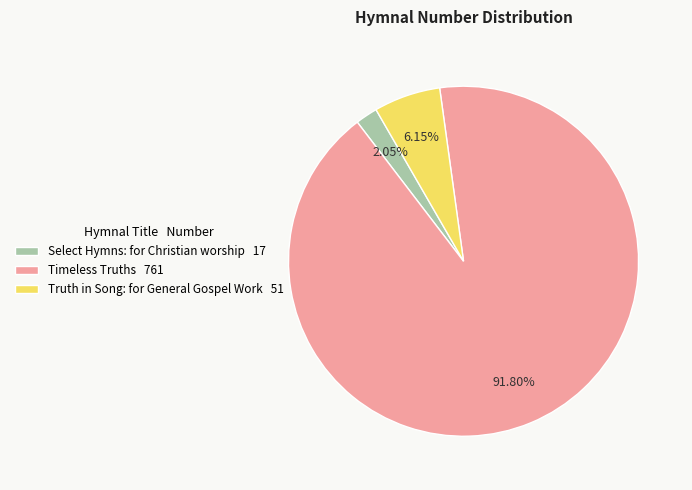

How many segments does this pie chart have?

3